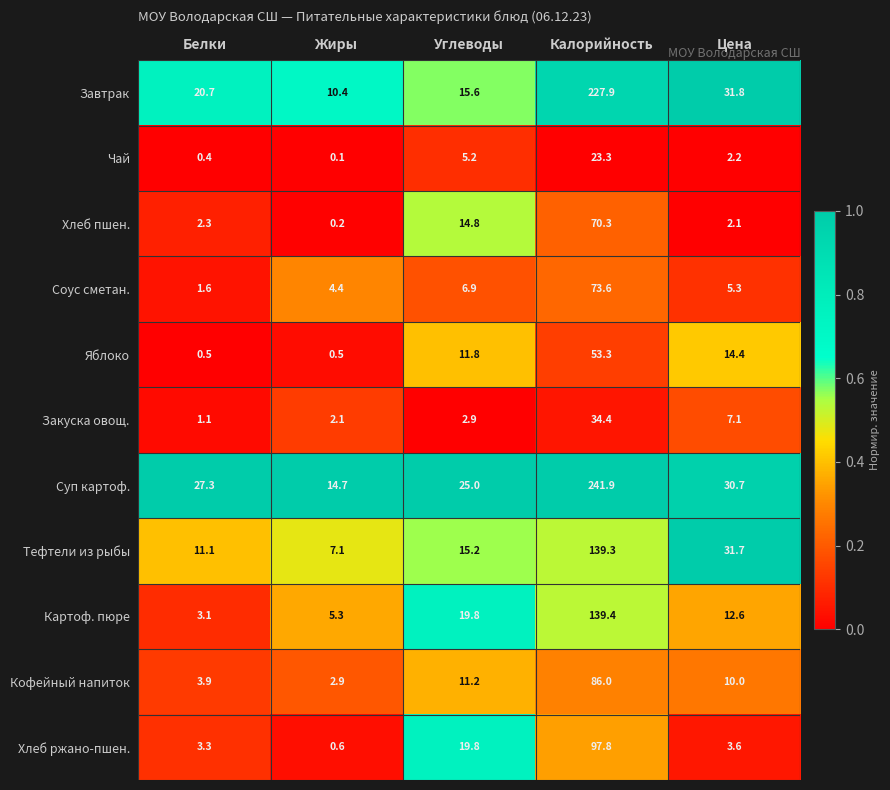

List the labels in order of Картоф. пюре value, smallest first.

Белки, Жиры, Цена, Углеводы, Калорийность